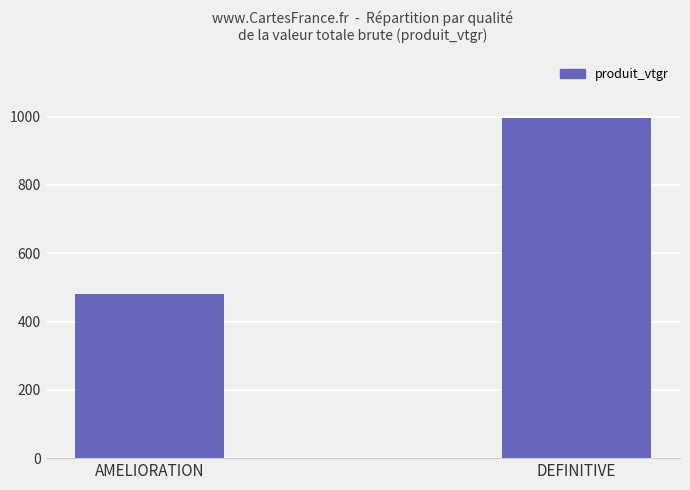

What position from the right is DEFINITIVE?

1